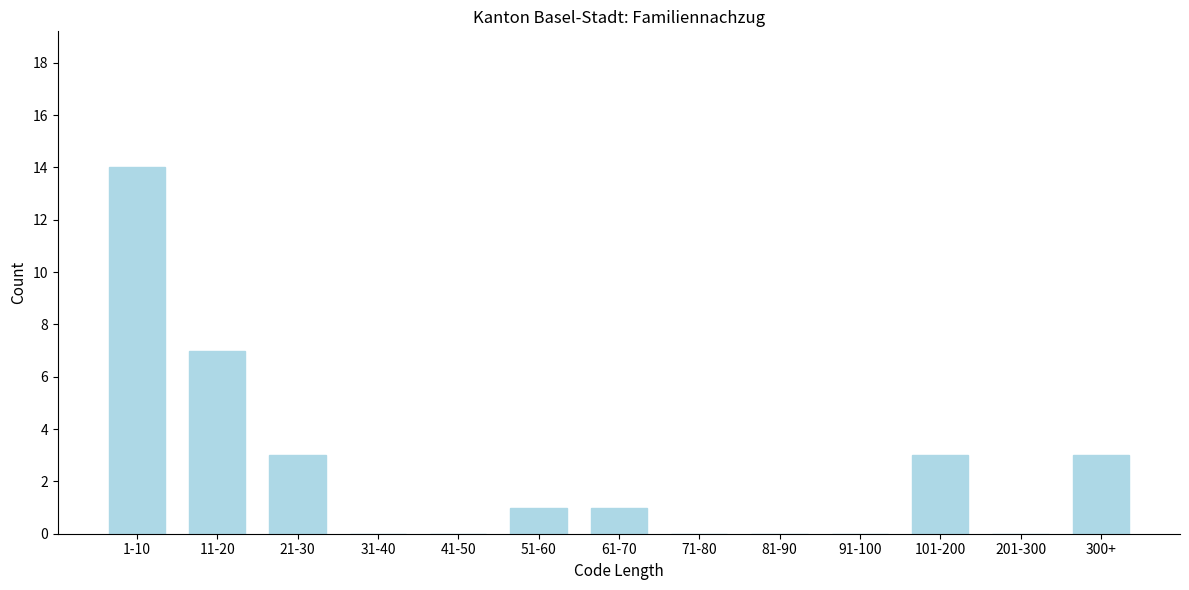

Reading right to left, what are all the values shown in this chart?

300+=3	201-300=0	101-200=3	91-100=0	81-90=0	71-80=0	61-70=1	51-60=1	41-50=0	31-40=0	21-30=3	11-20=7	1-10=14